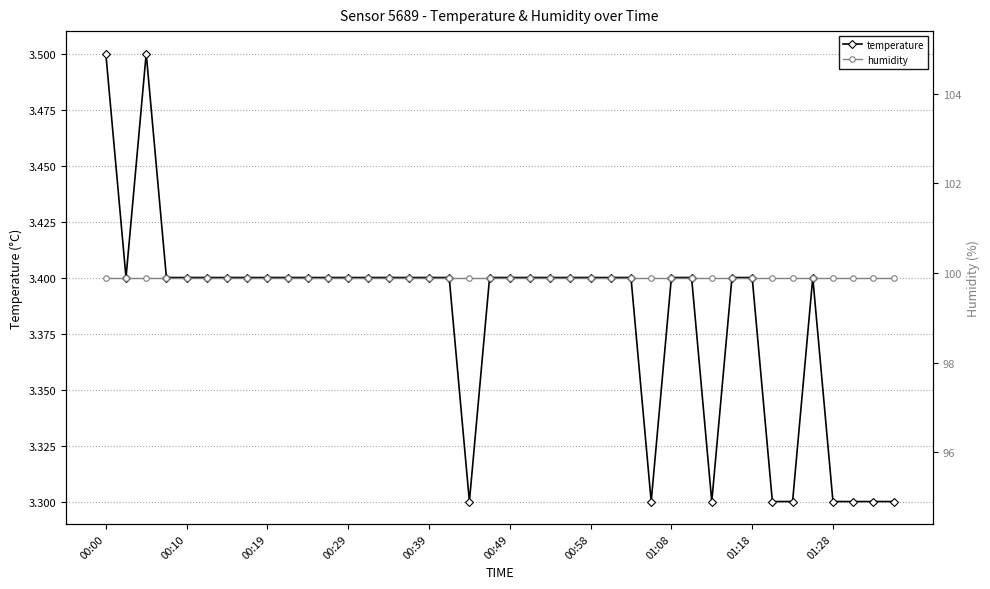

What are all the series names shown in the legend?

temperature, humidity